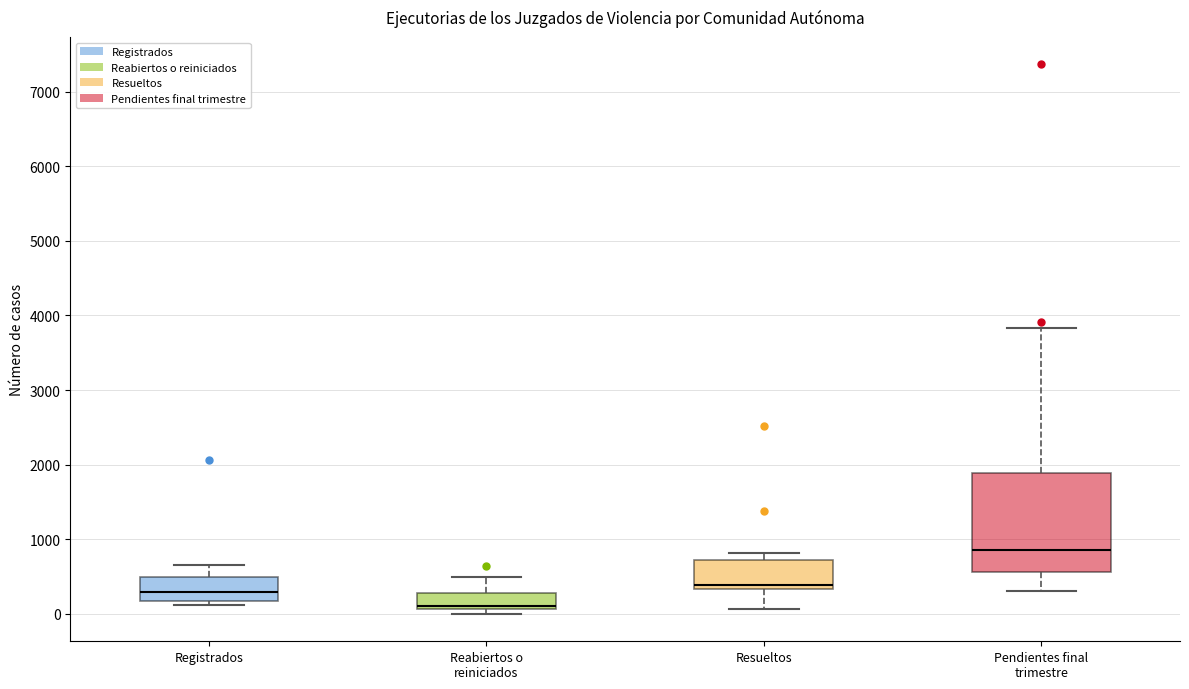

Reading left to right, transcribe this box plot: for each box, give where its median line is, the range the box spans, and where its two whiskers end, as read against the y-axis. The values are not printed on the chart, so give them approximately, as read against the axis.

Registrados: median 300, box 200 to 500, whiskers 100 to 700
Reabiertos o reiniciados: median 100 (just above the box's lower edge), box 100 to 300, whiskers 0 to 500
Resueltos: median 400, box 300 to 700, whiskers 100 to 800
Pendientes final trimestre: median 900, box 600 to 1900, whiskers 300 to 3800